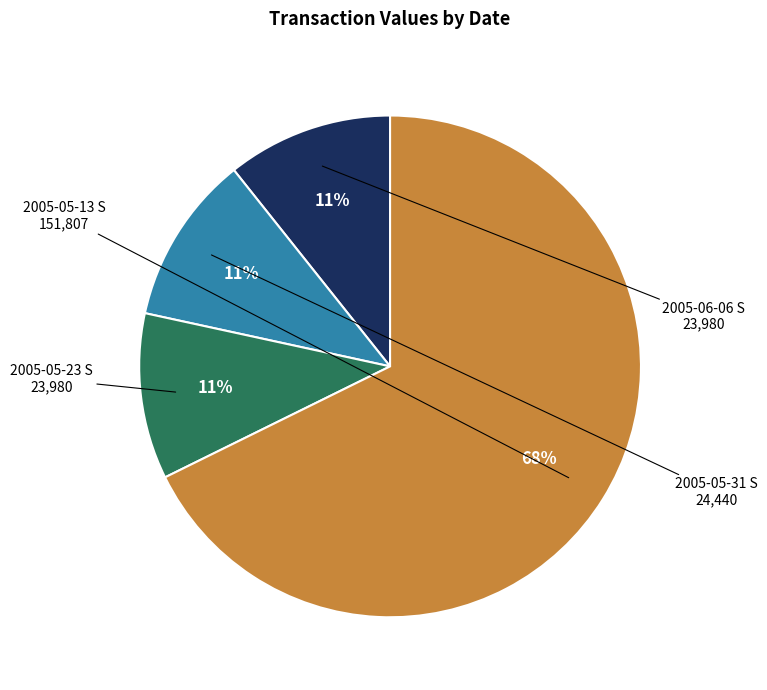

Does any single category account for the majority?

Yes